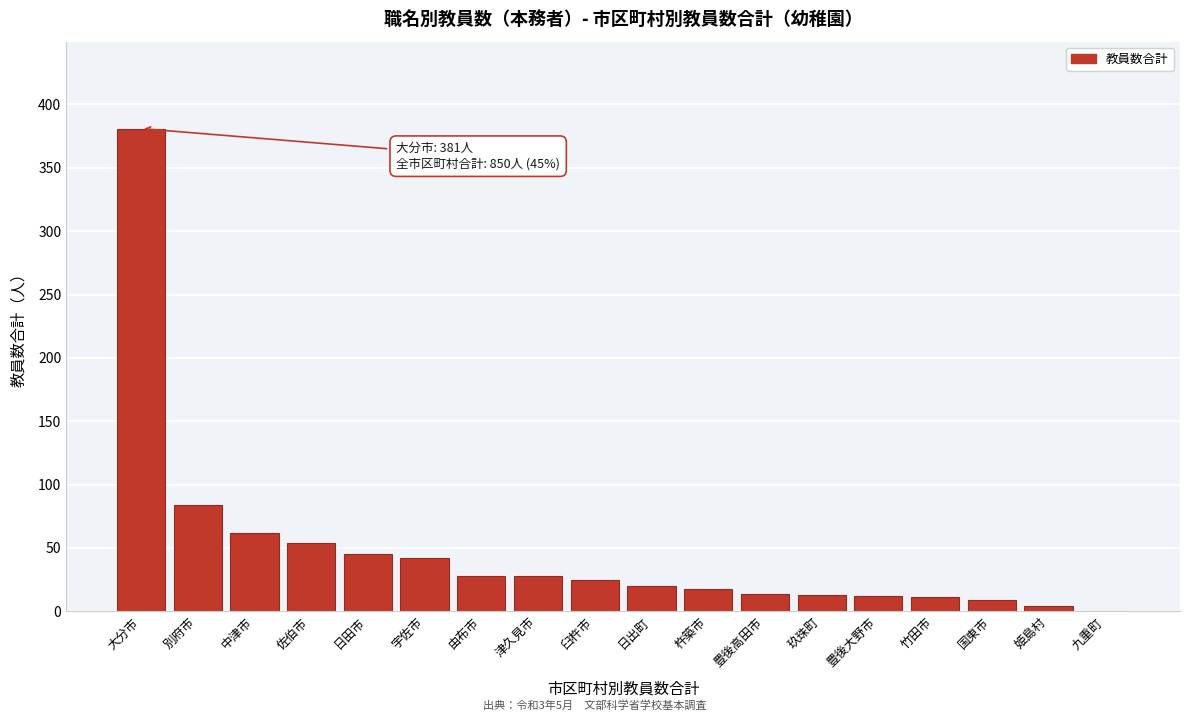

Where is the data nearest to the value 190?

別府市